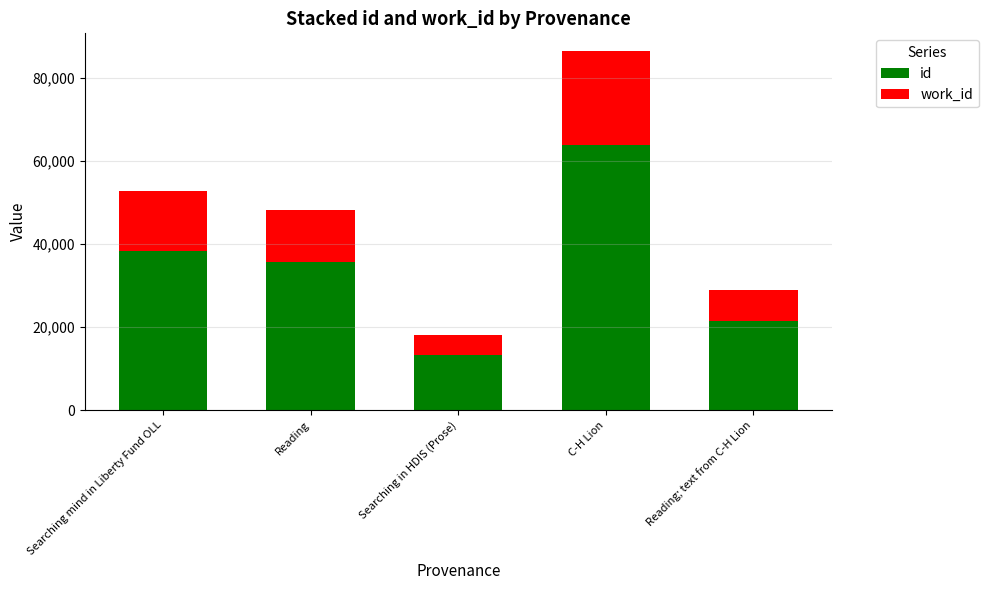

Read the id value at Reading.

35743